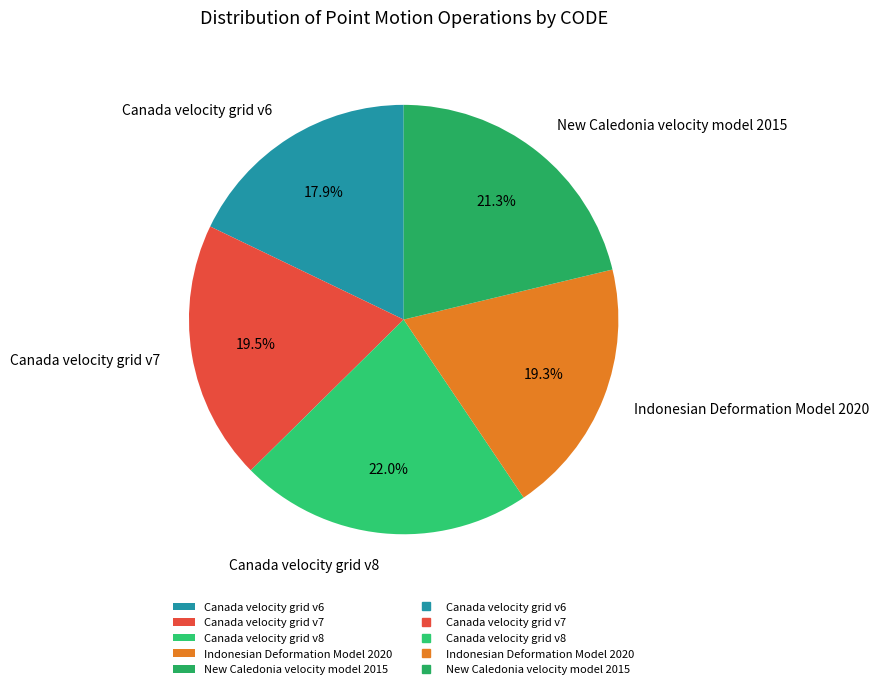

How many segments does this pie chart have?

5